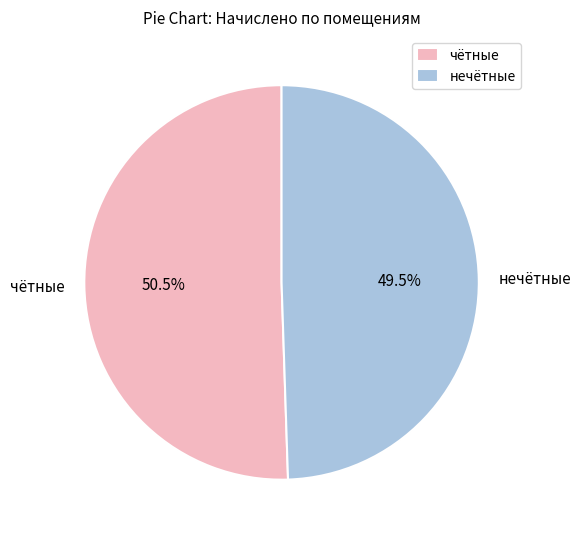

Which slice is the smallest?

нечётные